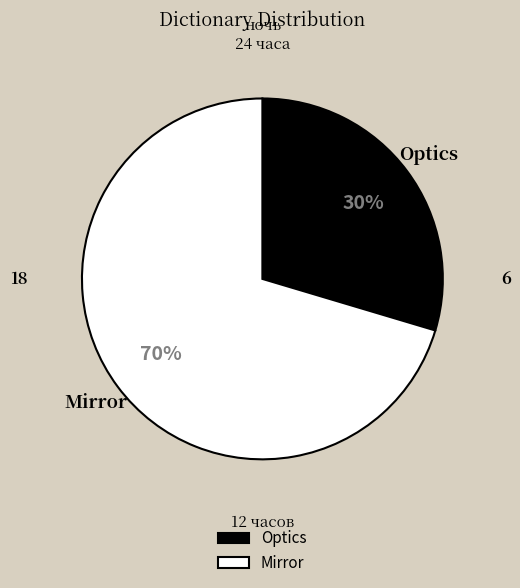

What is the ratio of the value at Optics to the value at Mirror?

0.4